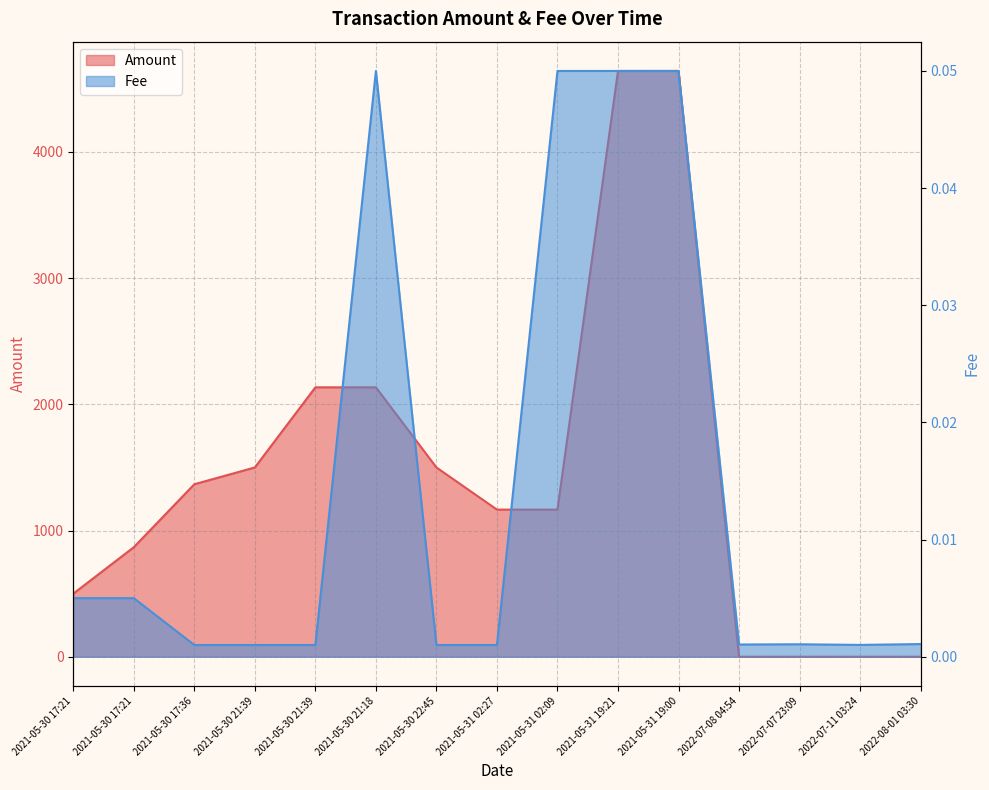

What is the value of the Fee point at the 9th from the left?

0.1